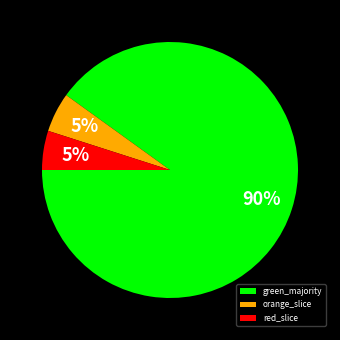

To the nearest percent, what is the difference between the largest and smallest slice percentages?

85%